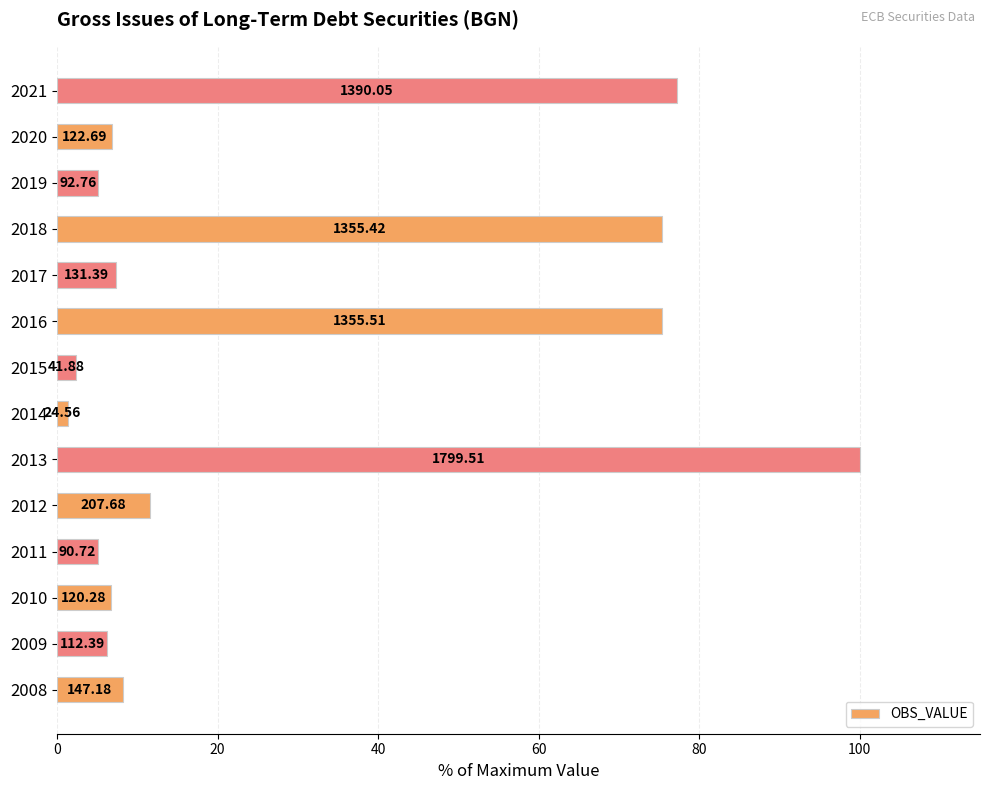

How many bars are there in total?

14